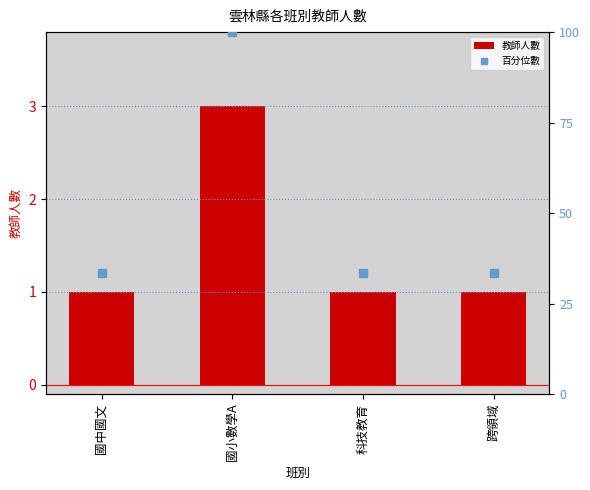

Which series contains the lowest Y value?

教師人數